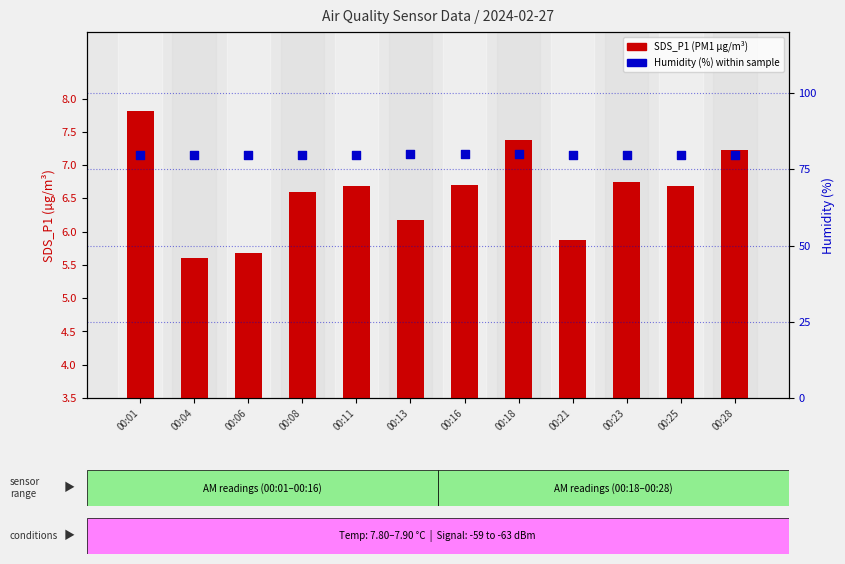

Is the value of Humidity (%) at 00:21 greater than the value of SDS_P1 (PM1) at 00:25?

Yes